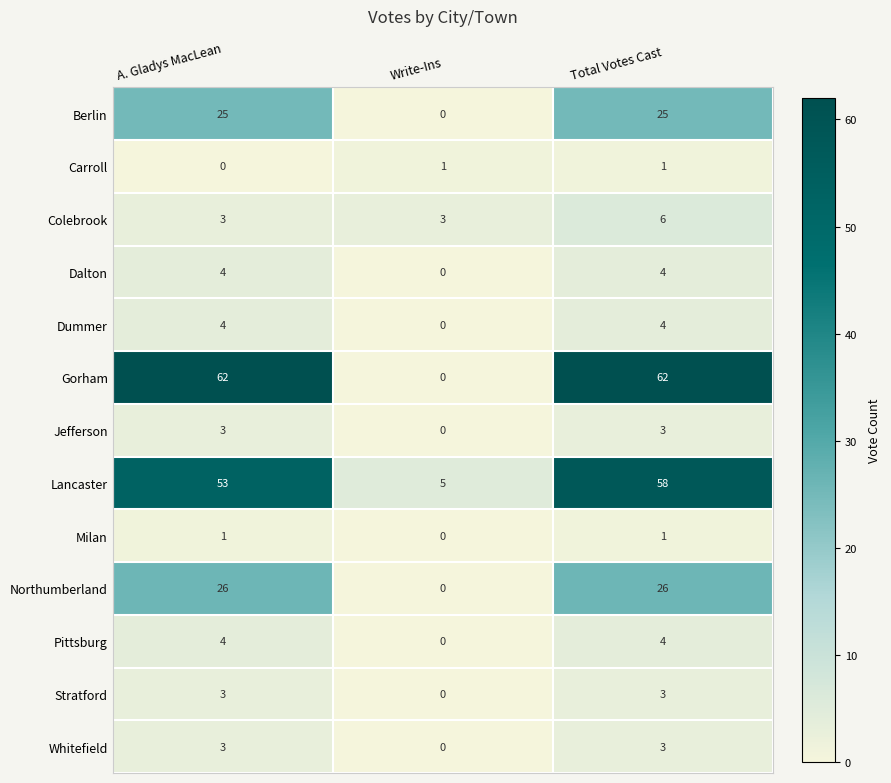

Is it true that Pittsburg equals 4 at Total Votes Cast?

True